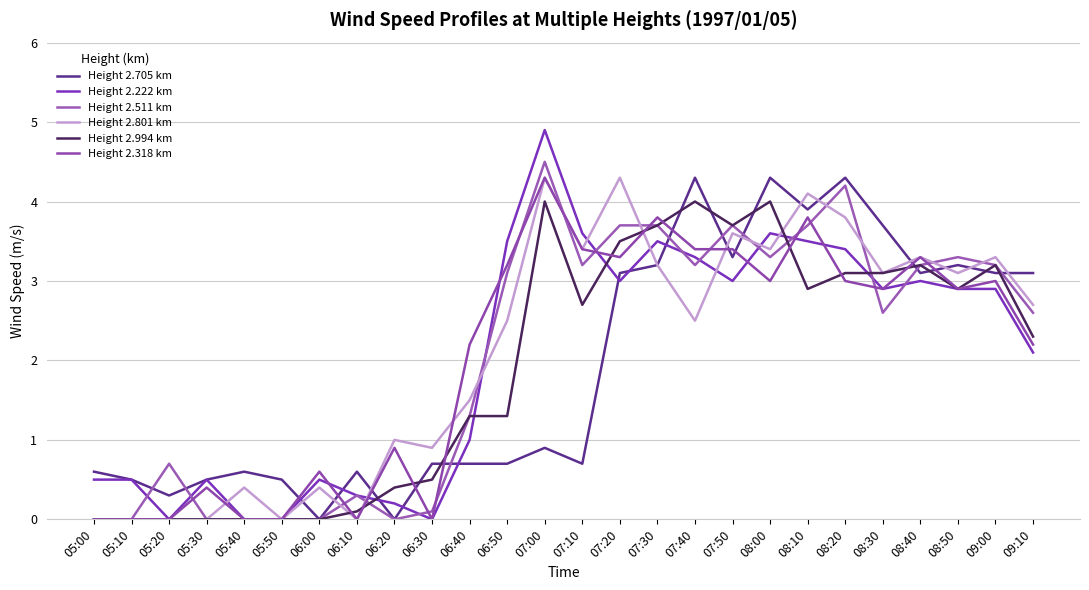

True or false: Height 2.705 km and Height 2.318 km cross at least once.

True